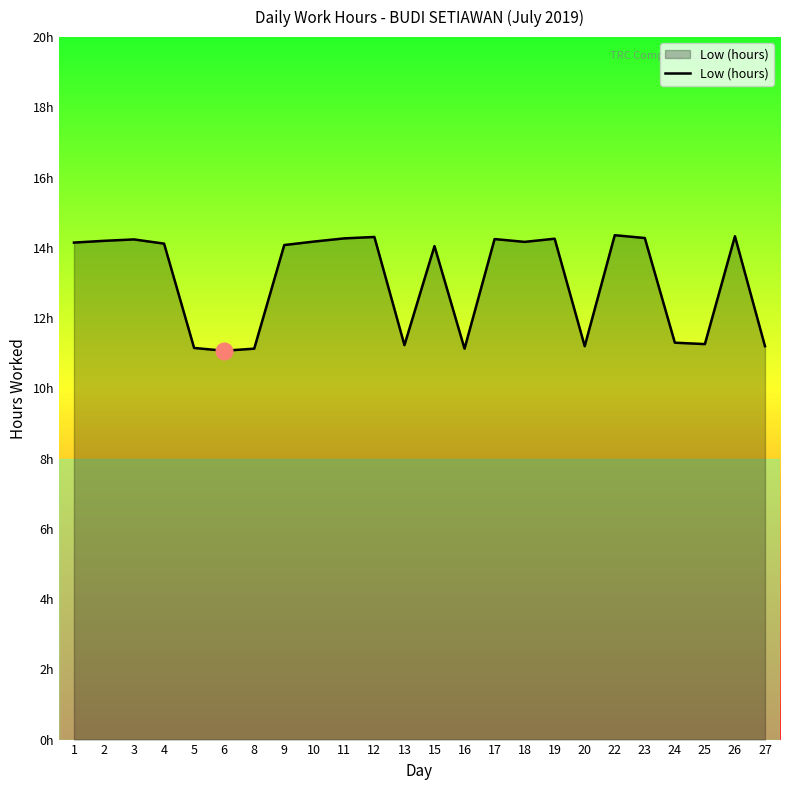

What is the sum of all values?

313.9